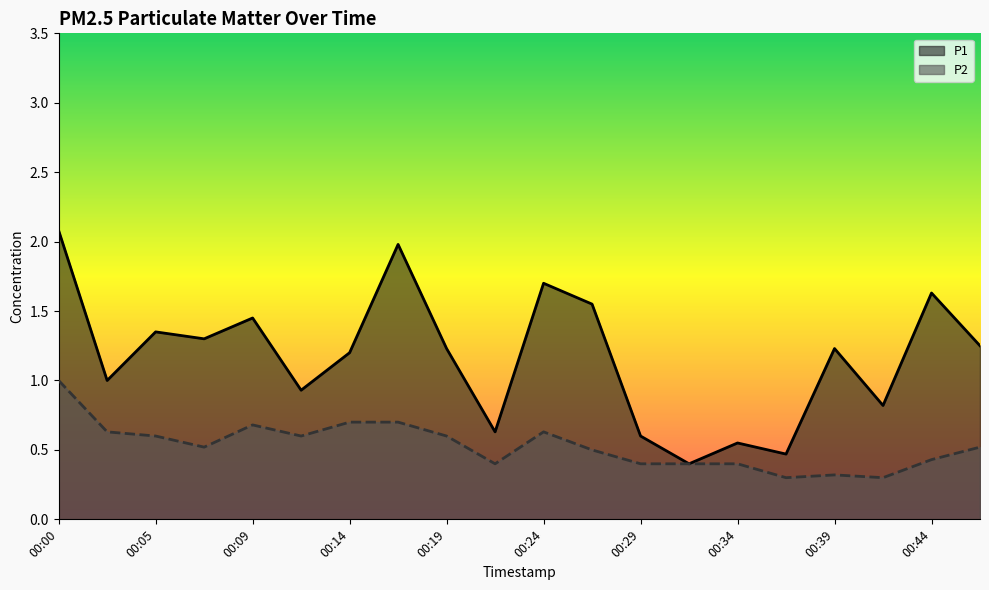

What is the difference between the maximum and minimum values in the P2 series?

0.7